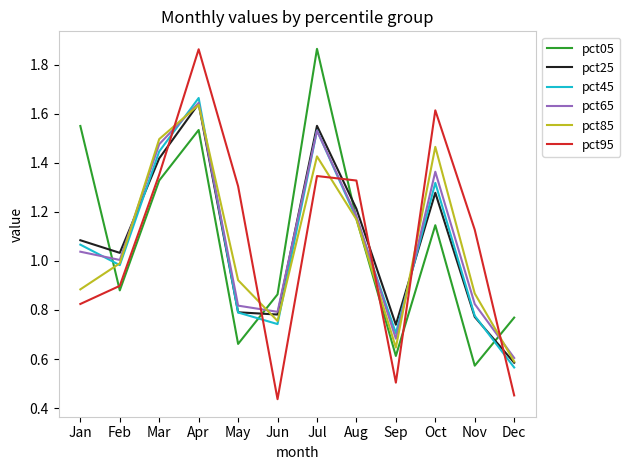

Between Mar and May, which series saw the biggest shift?

pct05